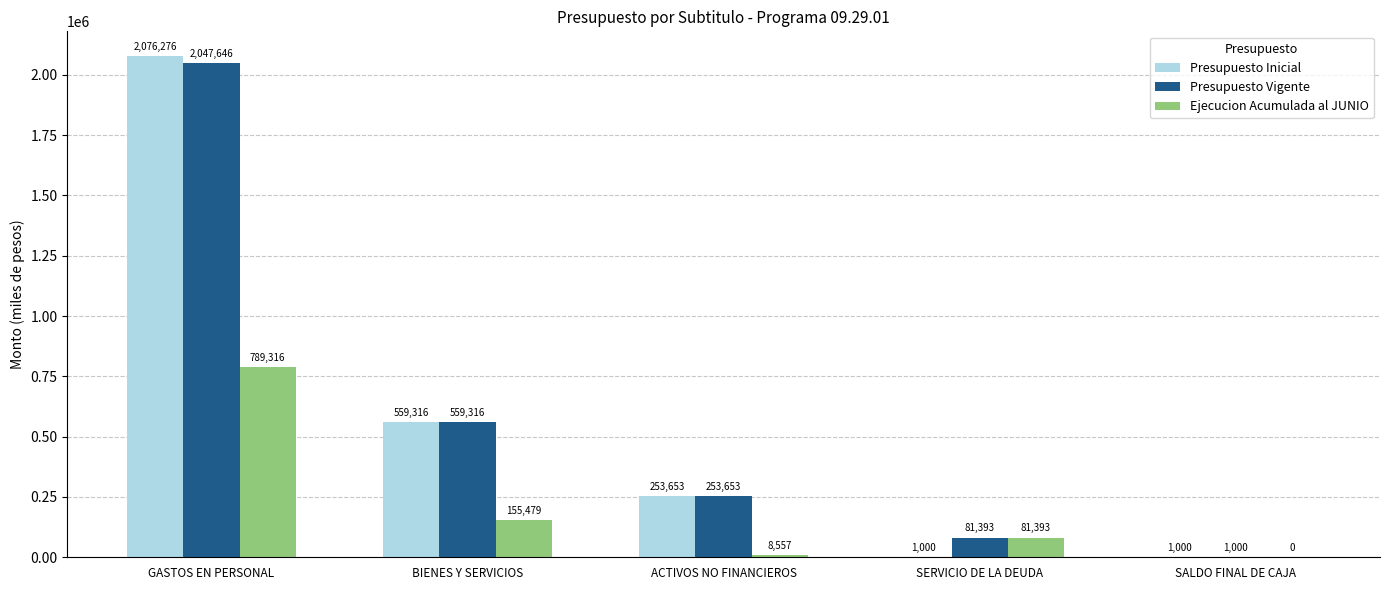

Does the chart contain stacked bars?

No